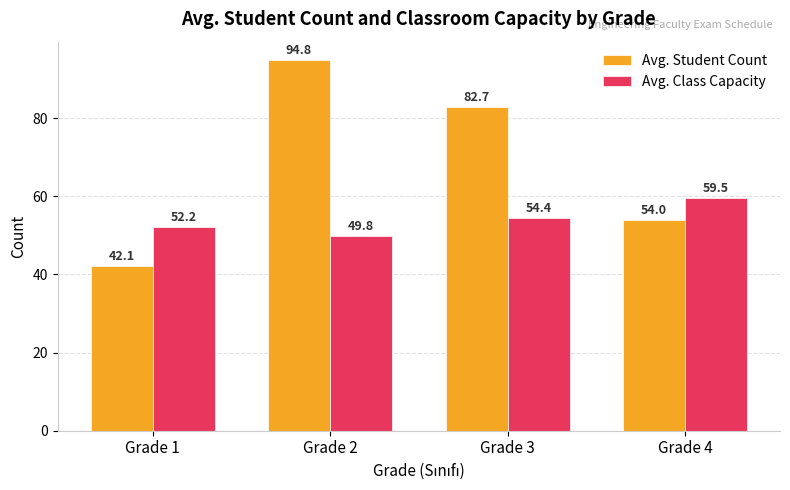

What is the total value across all series at Grade 1?

94.3